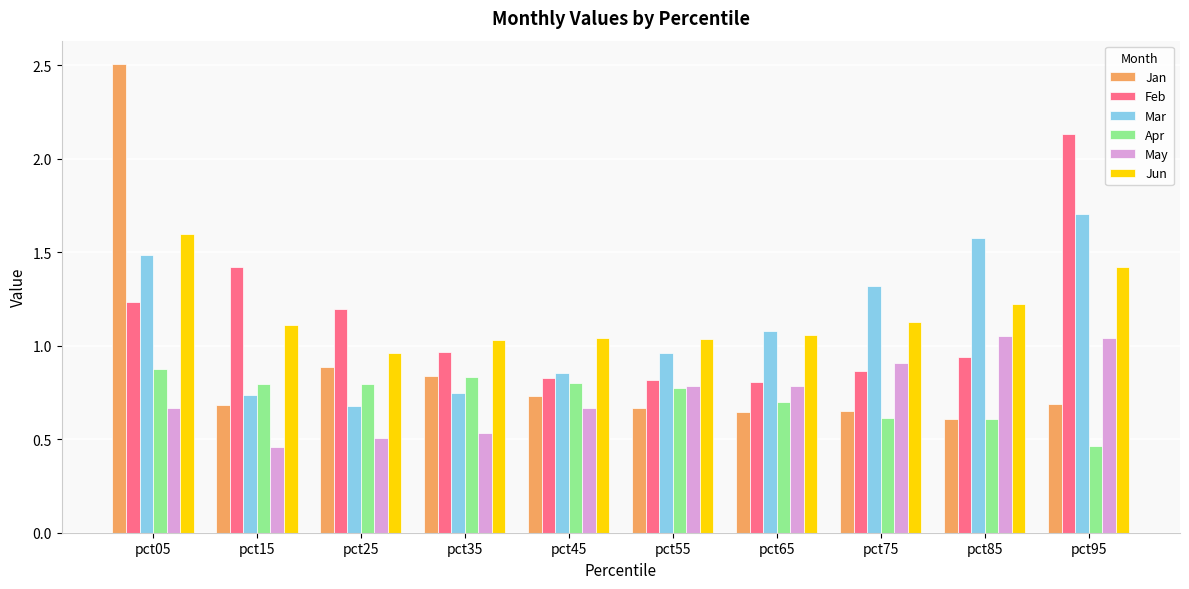

List the series in order of their peak value, highest first.

Jan, Feb, Mar, Jun, May, Apr